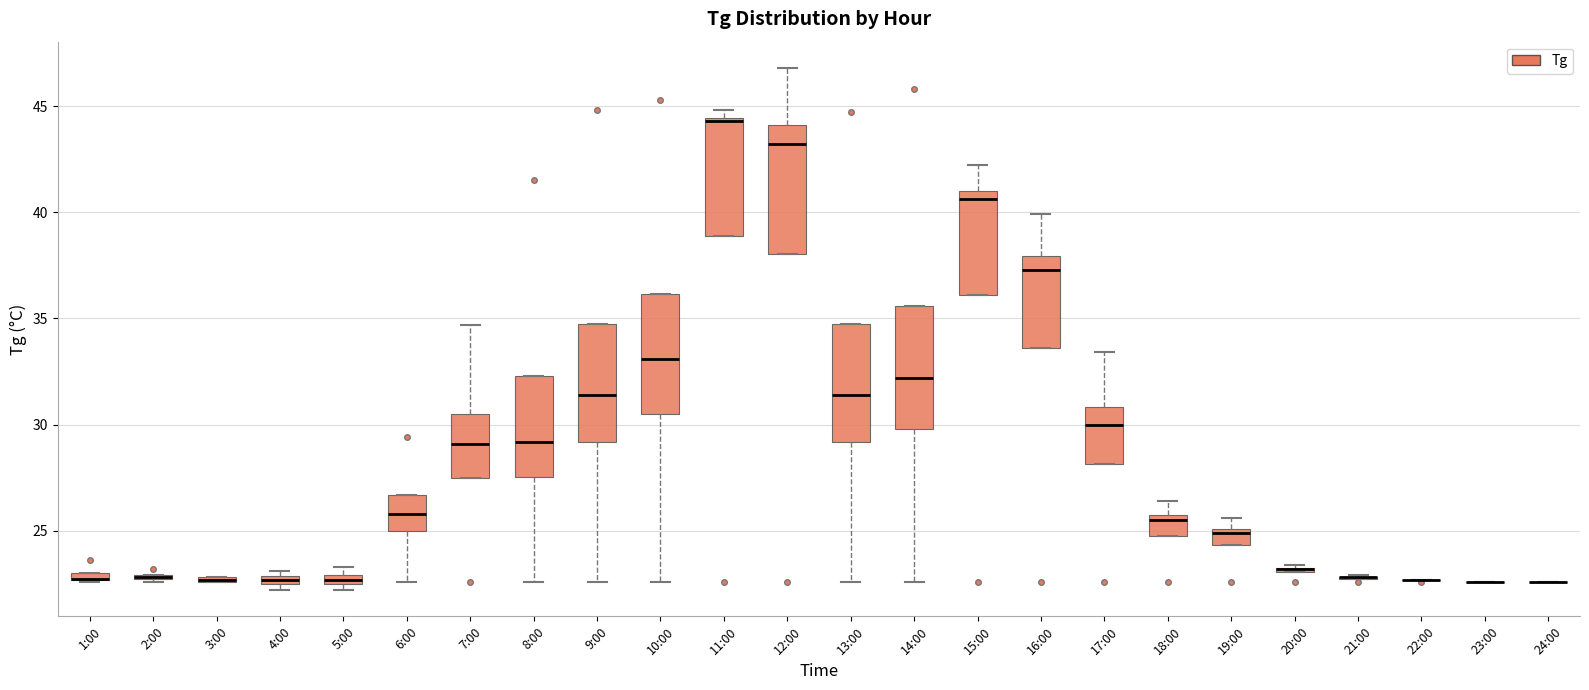

Where does the upper whisker of the box for 16:00 end on the y-axis? The values are not printed on the chart, so give them approximately, as read against the axis.

40.0